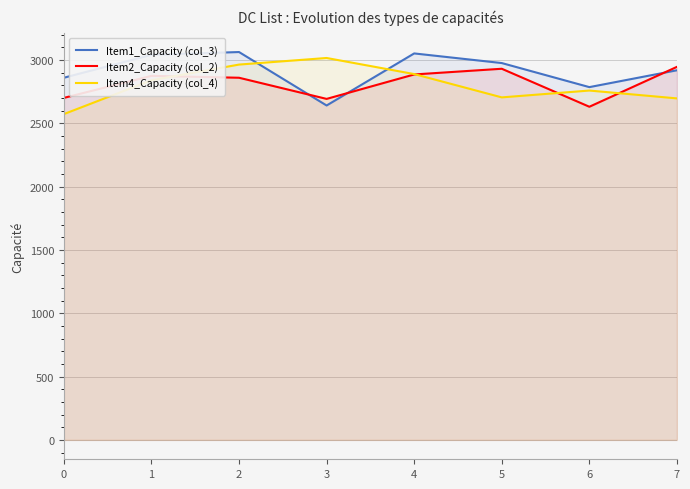

Which series has the largest total across all categories?

Item1_Capacity (col_3)